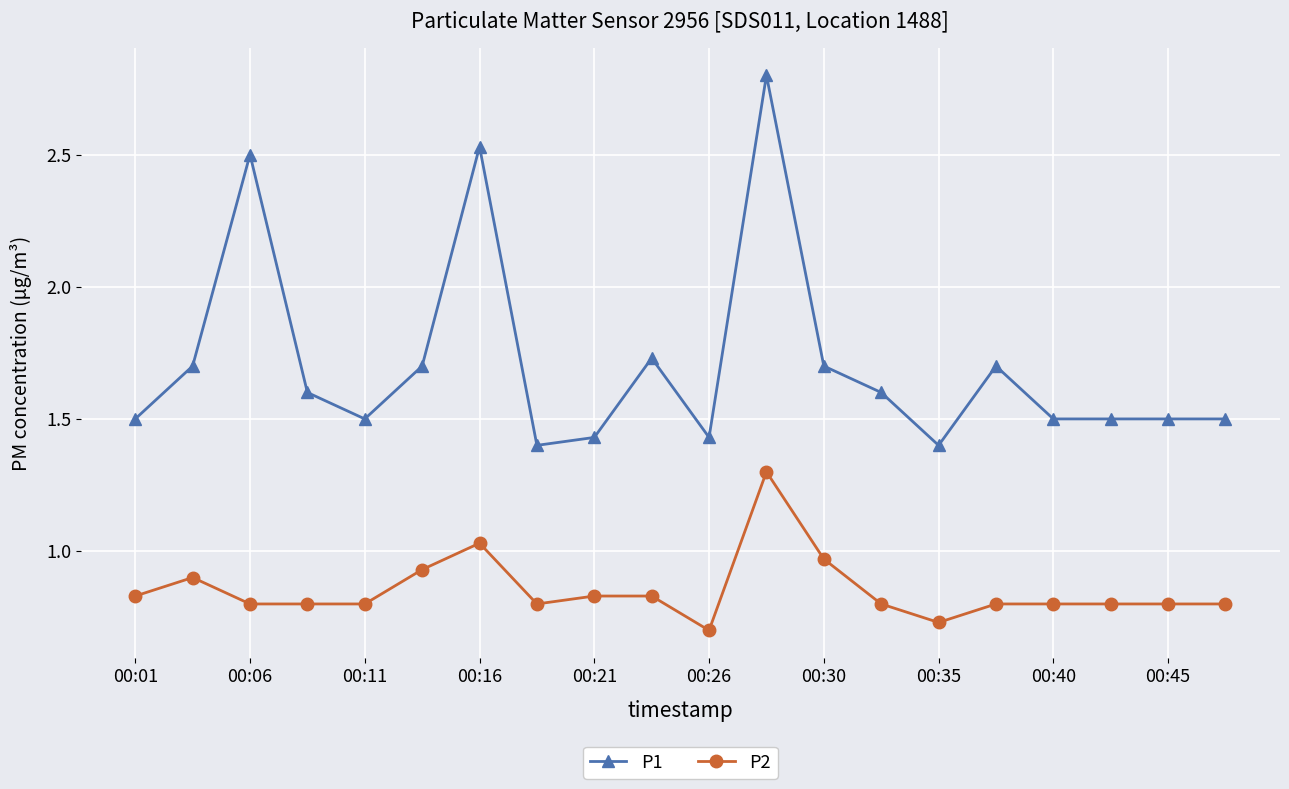

What is the value of the P1 point at the 1st from the left?

1.5